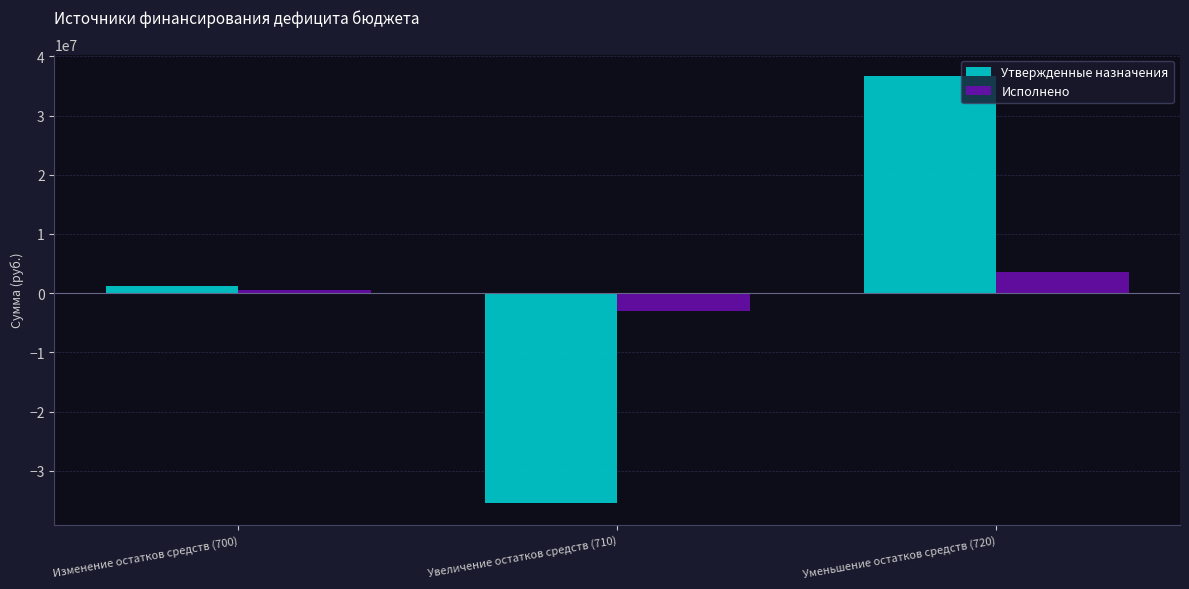

Reading left to right, transcribe all the data shown in this chart.

Утвержденные назначения: 1207146.1	-35487535.5	36694681.6
Исполнено: 518633.7	-3064232.4	3582866.1